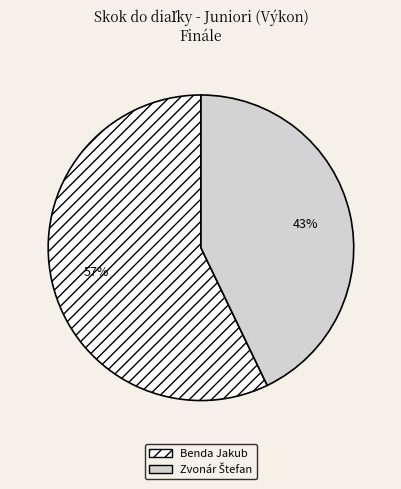

Which category accounts for the majority?

Benda Jakub